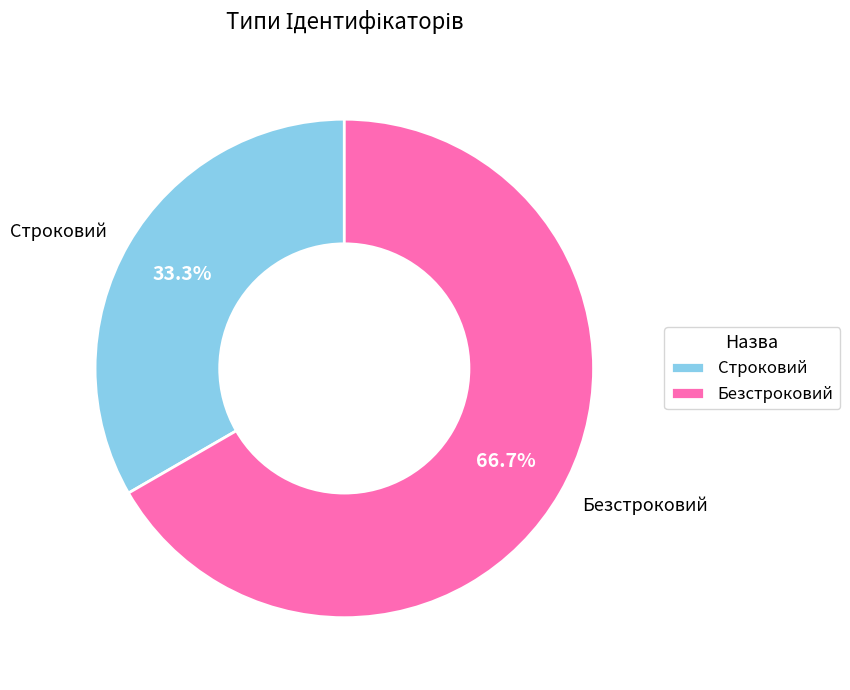

What portion of the pie excludes Строковий?

66.7%